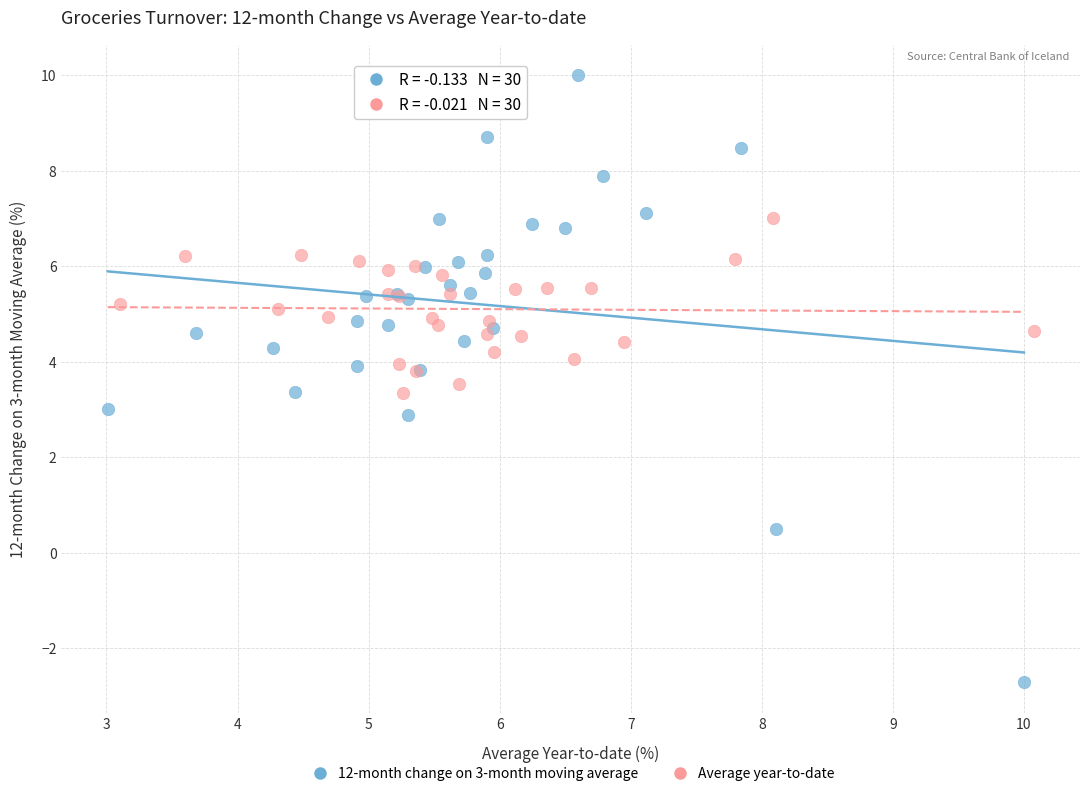

Which series reaches the maximum Y coordinate?

12-month change on 3-month moving average